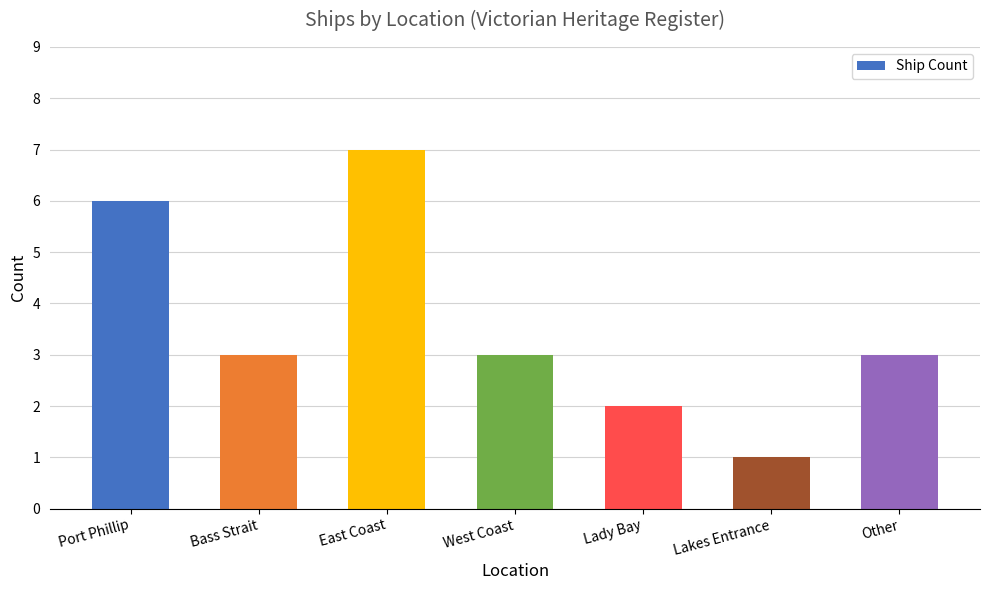

What is the value of the 3rd bar from the left?

7